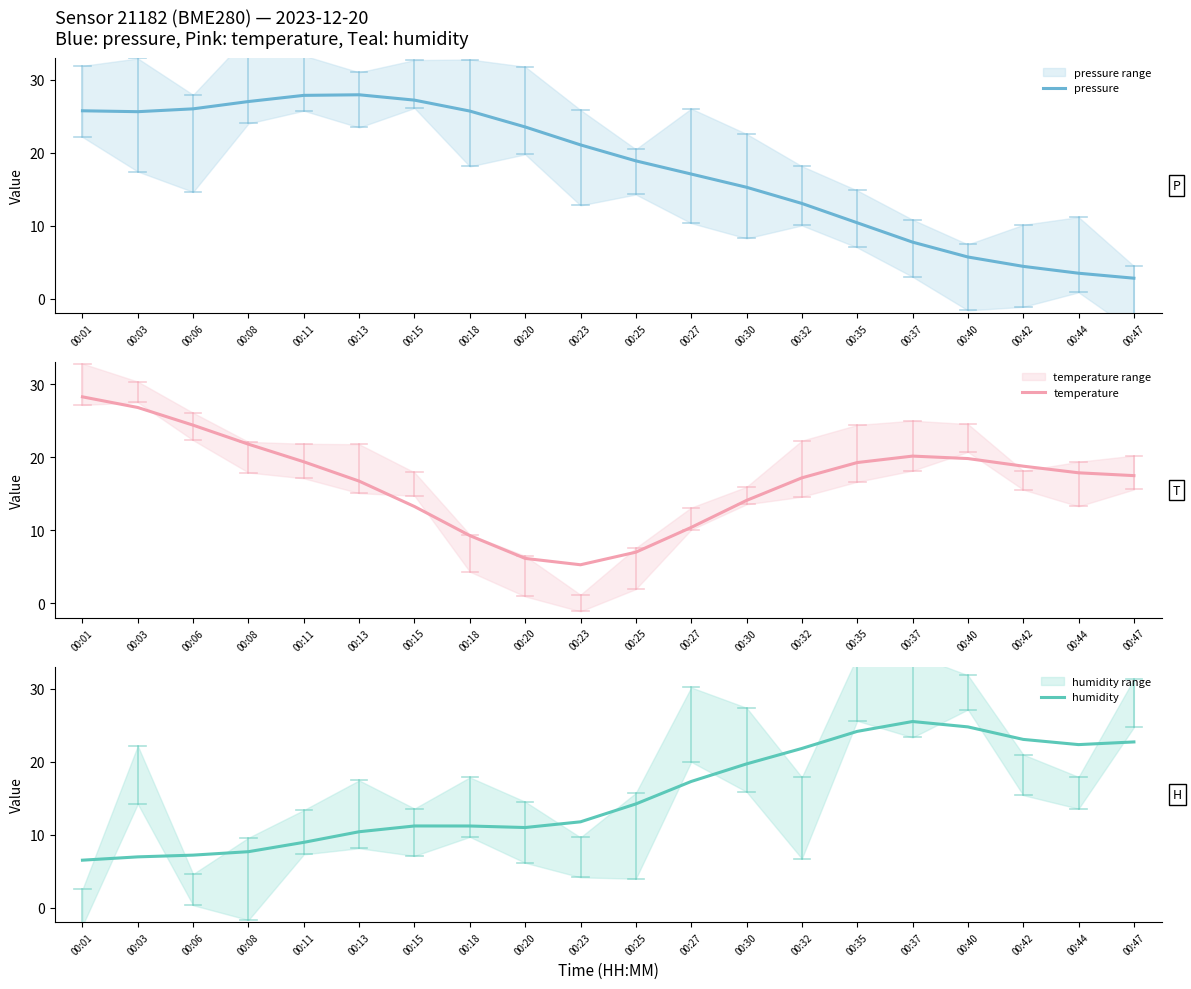

Rank the series by their average value, from lowest to highest.

humidity, temperature, pressure